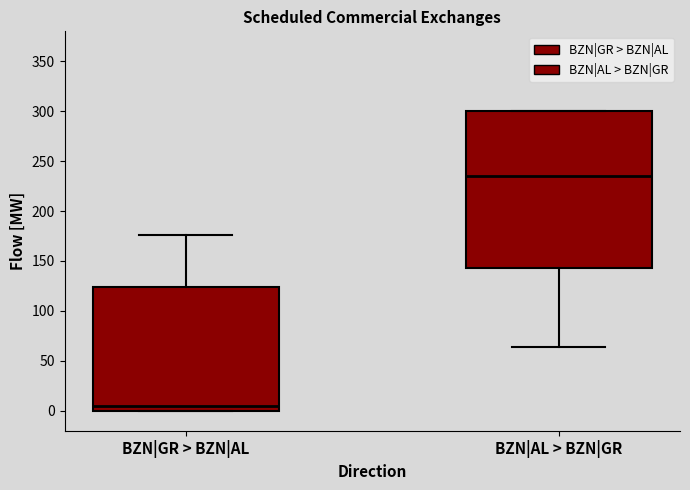

Which box is the tallest, from its lower edge to its upper edge?

BZN|AL > BZN|GR